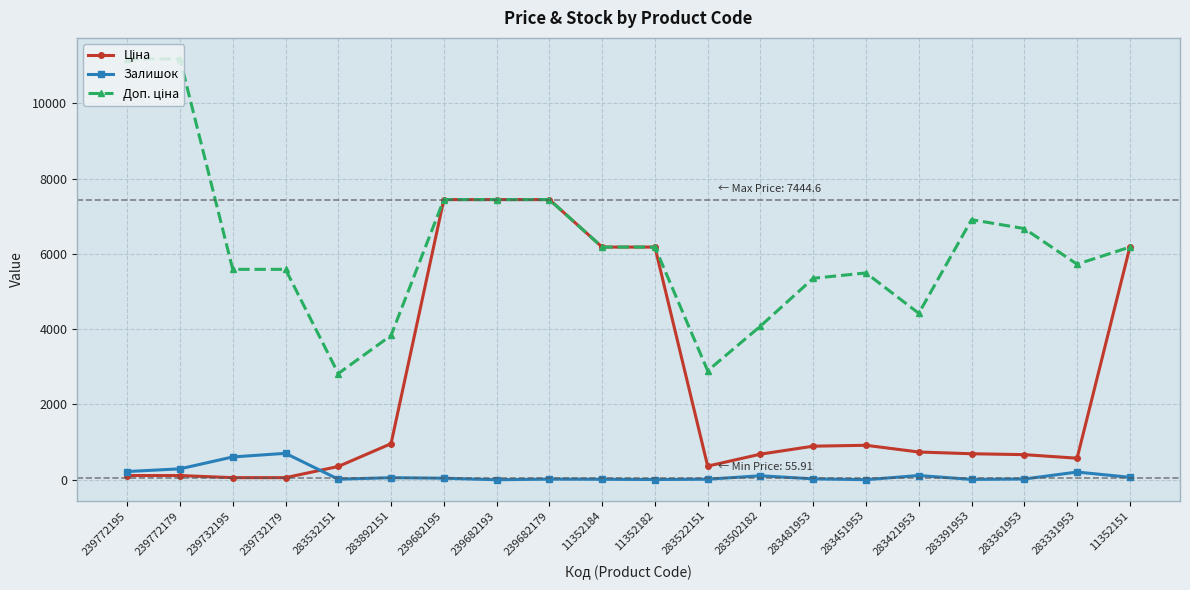

What is the maximum value shown in the chart?

11182.0